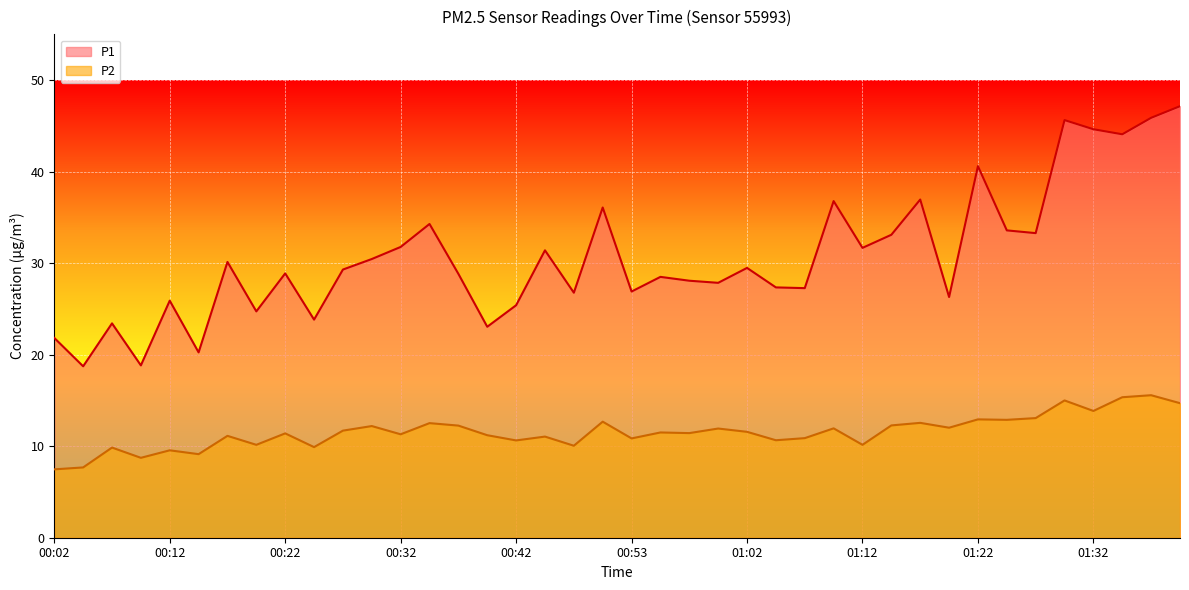

What is the spread (max minus min) of values at 00:19?

14.6